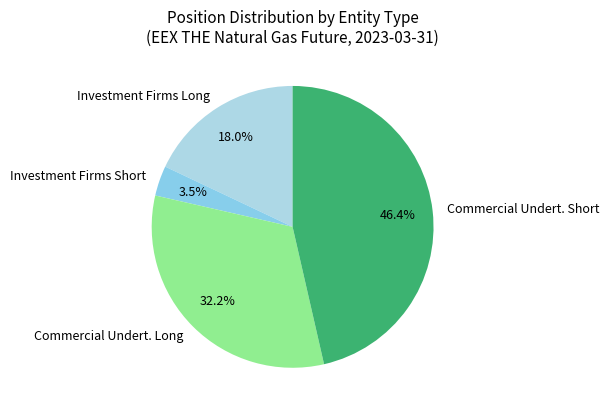

Which category has the smallest portion of the pie?

Investment Firms Short